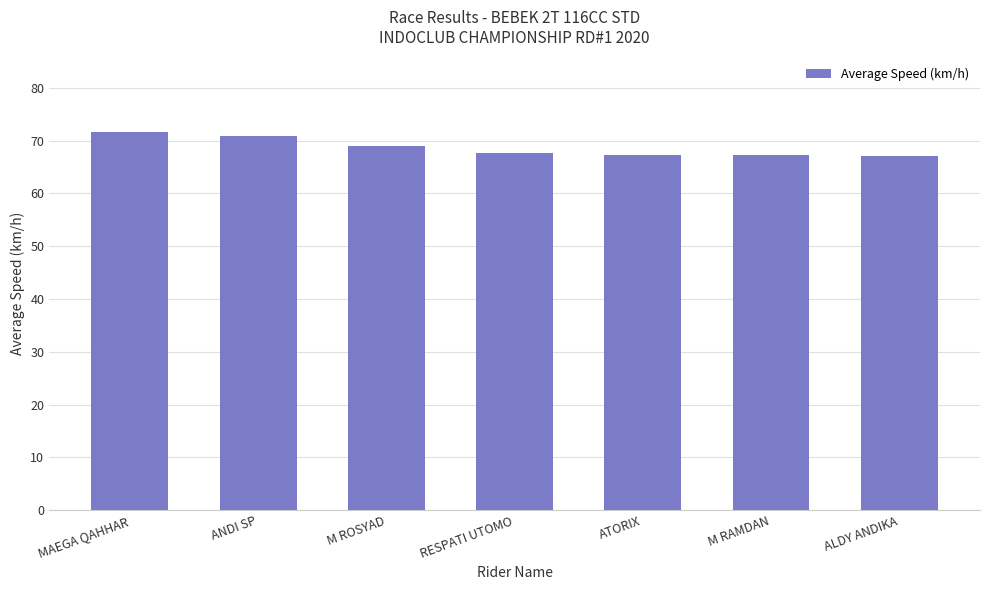

Are the bars horizontal?

No